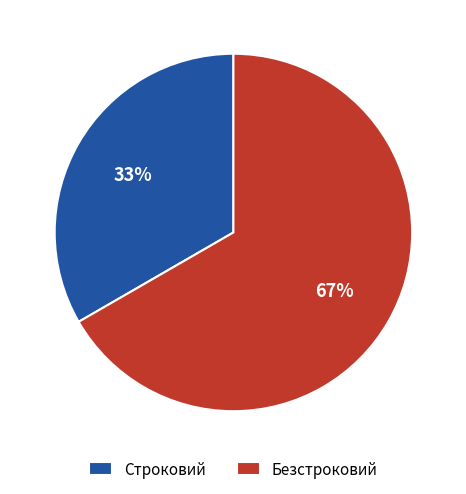

To the nearest percent, what portion does Безстроковий represent?

67%